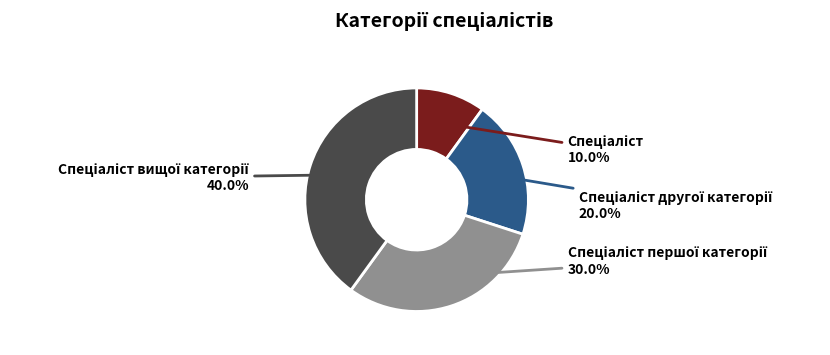

Does any single category account for the majority?

No